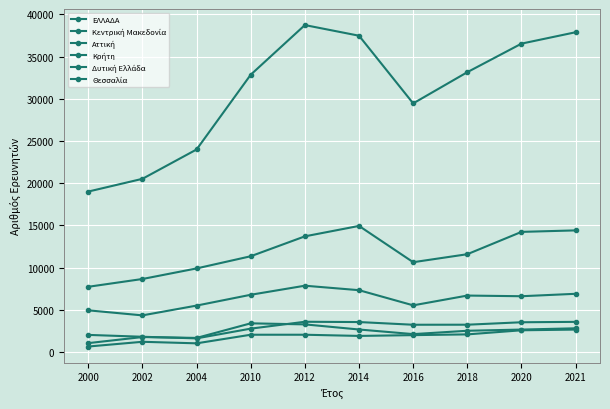

True or false: Δυτική Ελλάδα and ΕΛΛΑΔΑ cross at least once.

False